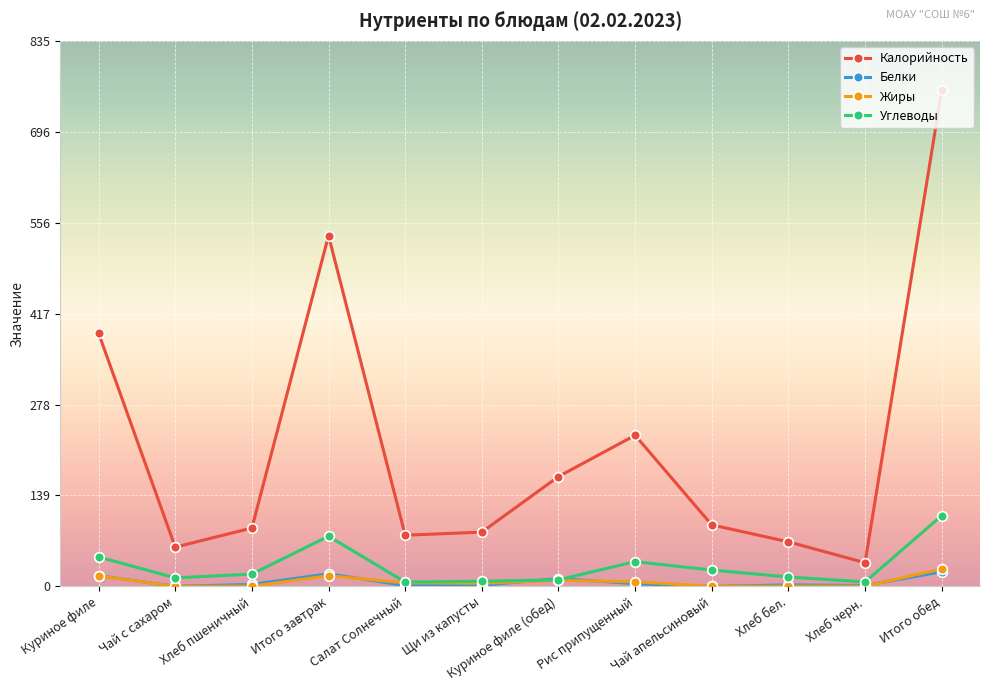

True or false: Белки has a value of 19.2 at Итого завтрак.

True